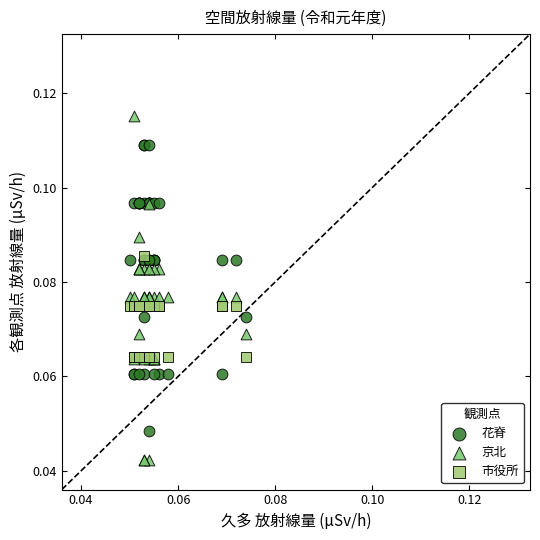

Which series reaches the minimum Y coordinate?

京北